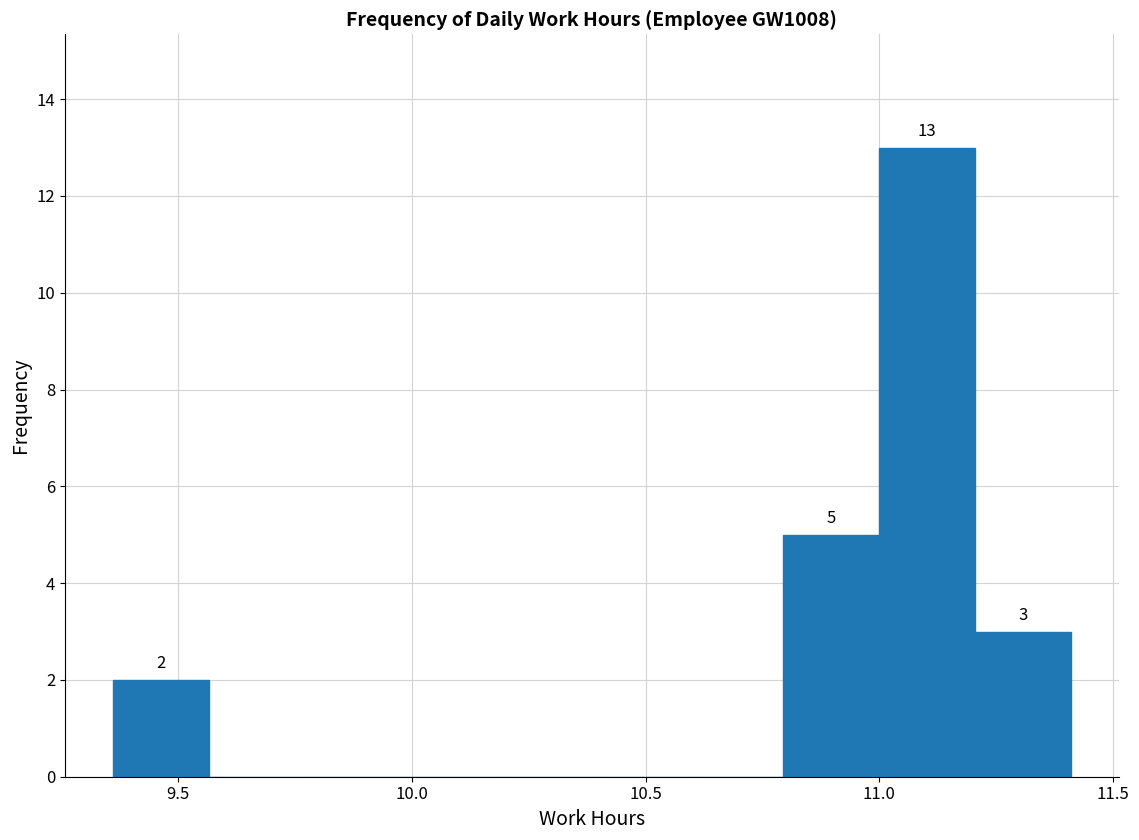

Which range on the x-axis has the tallest bar?

11.000 to 11.205